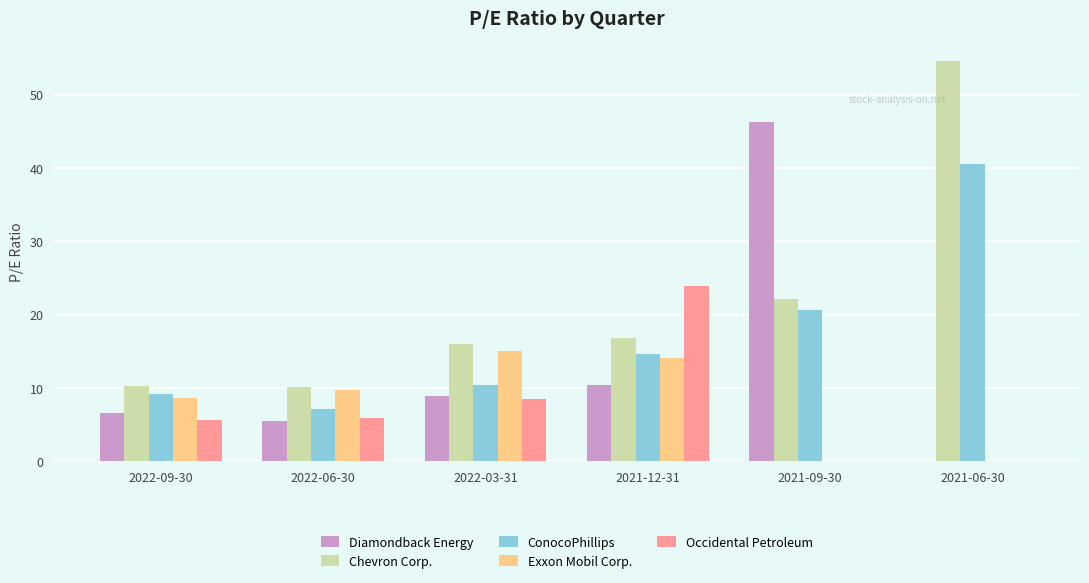

Which series has the largest total across all categories?

Chevron Corp.